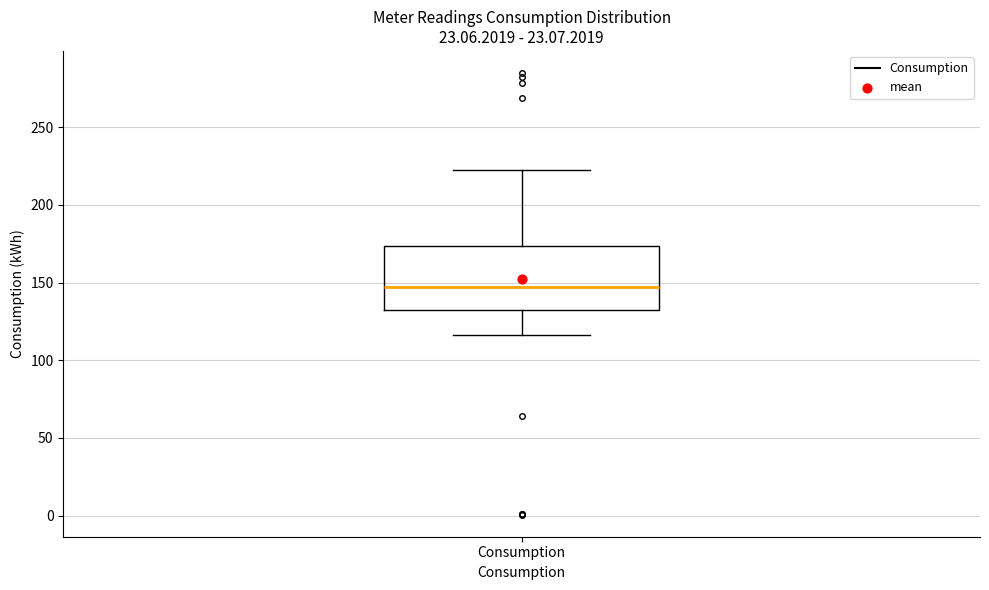

Where does the median line of the box for Consumption sit on the y-axis? The values are not printed on the chart, so give them approximately, as read against the axis.

145